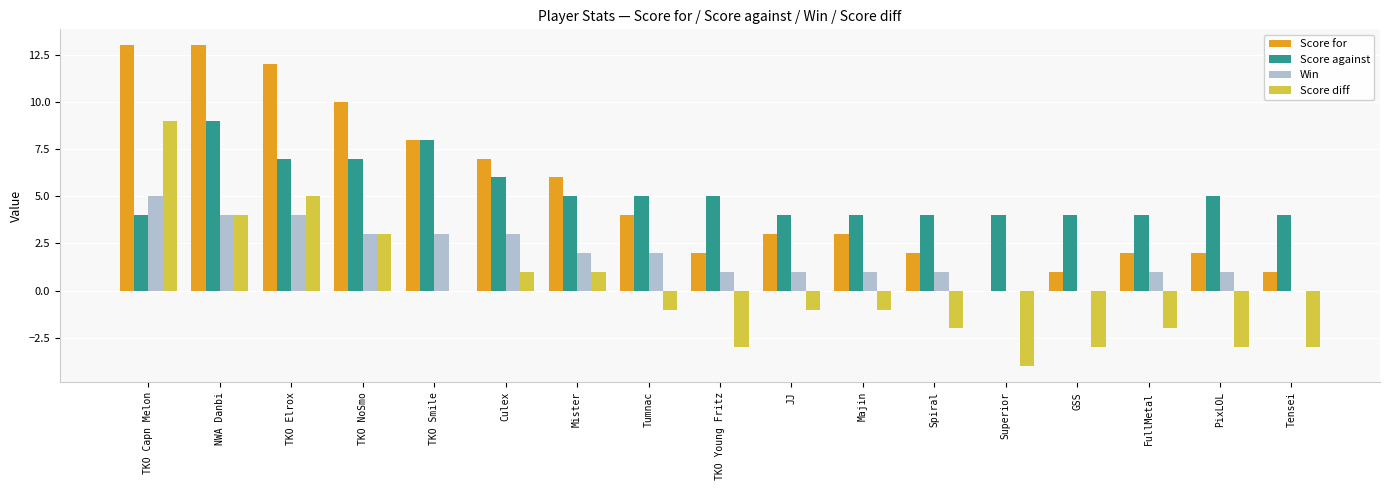

At which label is Score against closest to 6?

Culex